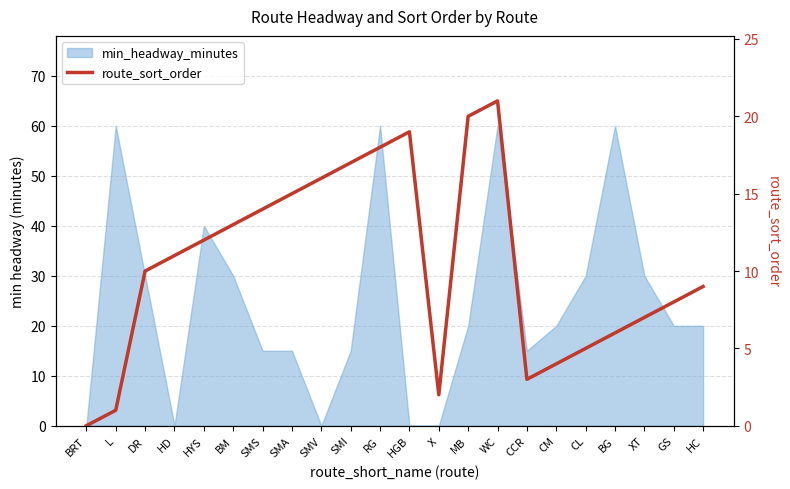

True or false: the data shows 19 at HGB.

True